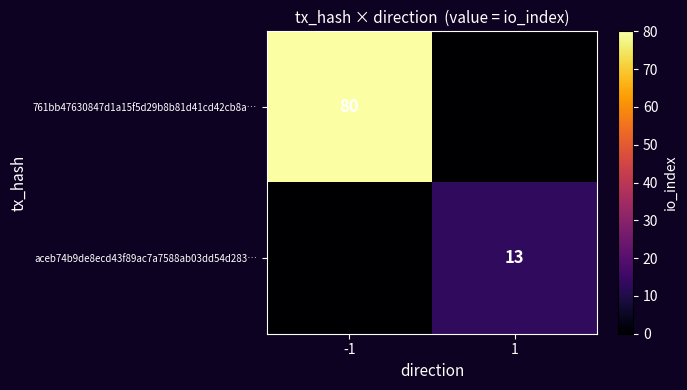

The aceb74b9de8ecd43f89ac7a7588ab03dd54d283… series shows 9 at 1. True or false?

False